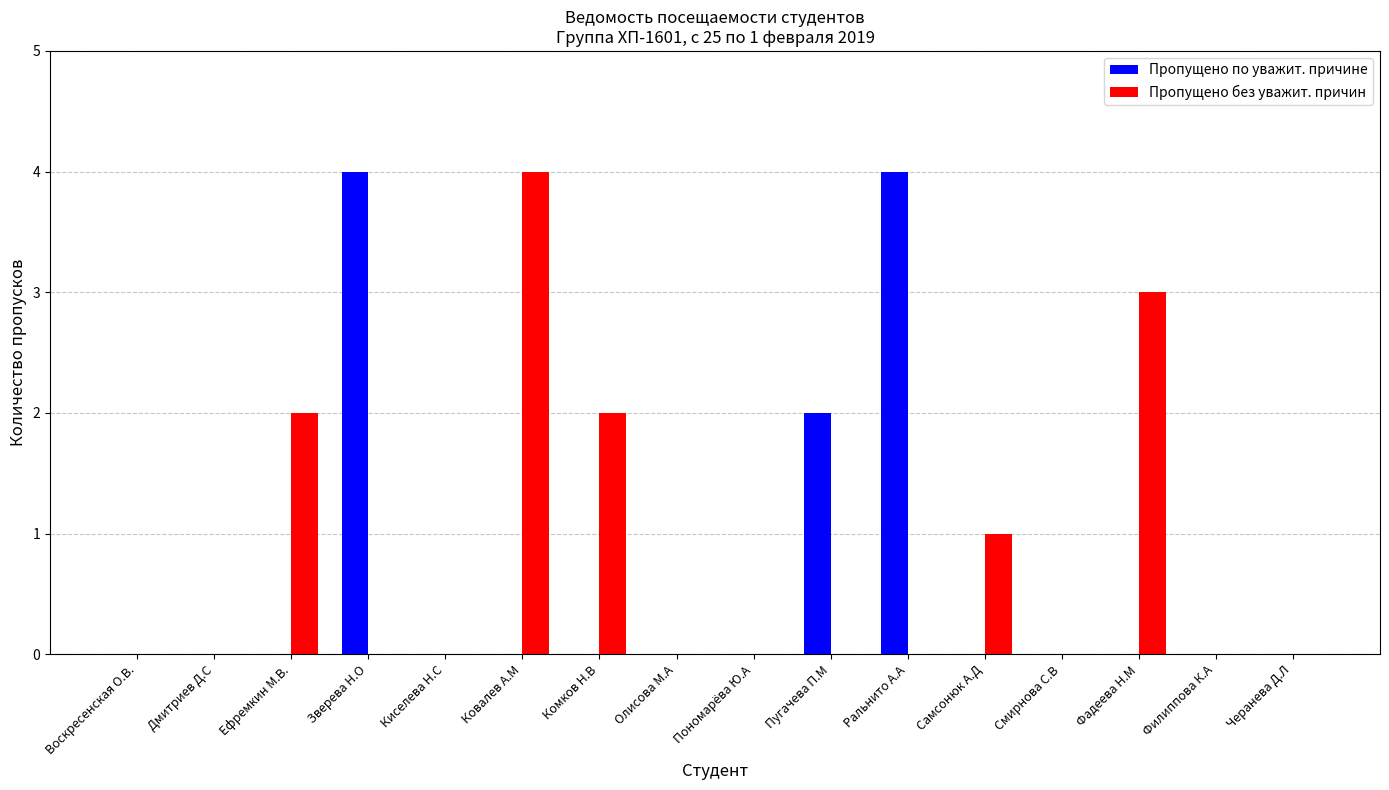

Count the Пропущено без уважит. причин values in the range 0 to 2.

14